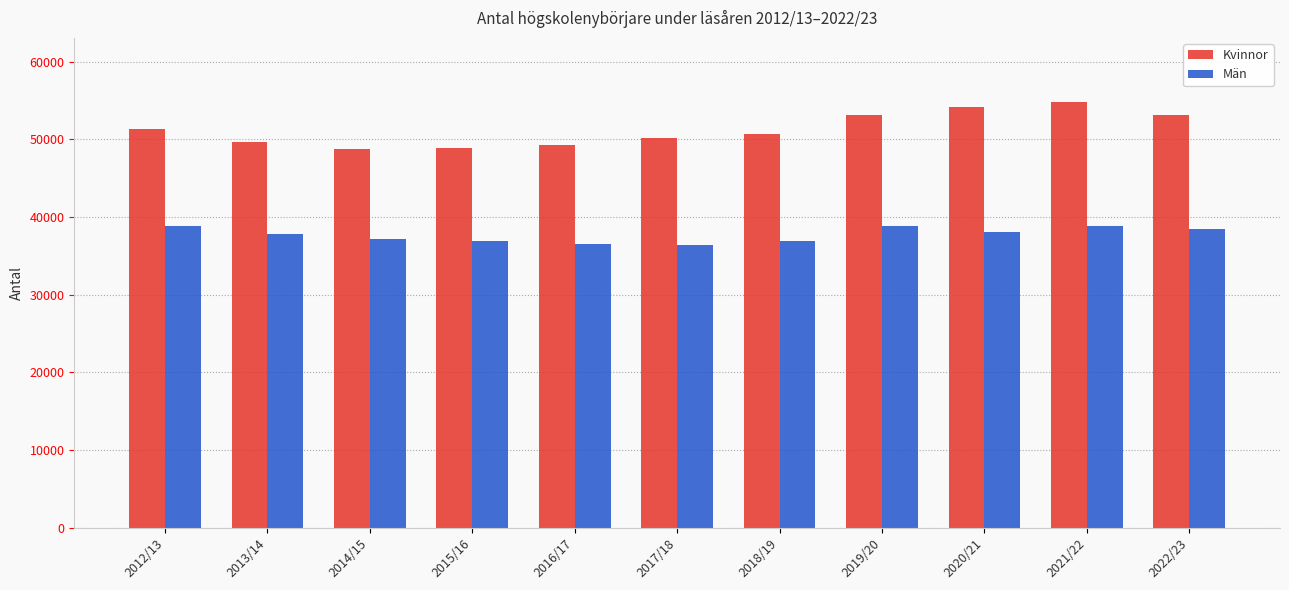

Is it true that Män equals 52426 at 2013/14?

False